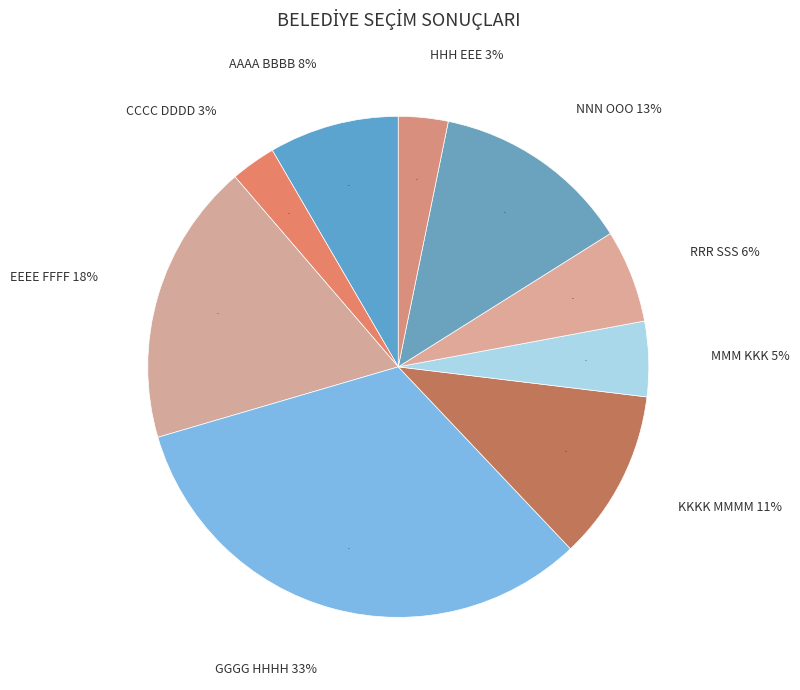

To the nearest percent, what is the combined percentage of CCCC DDDD and MMM KKK?

8%